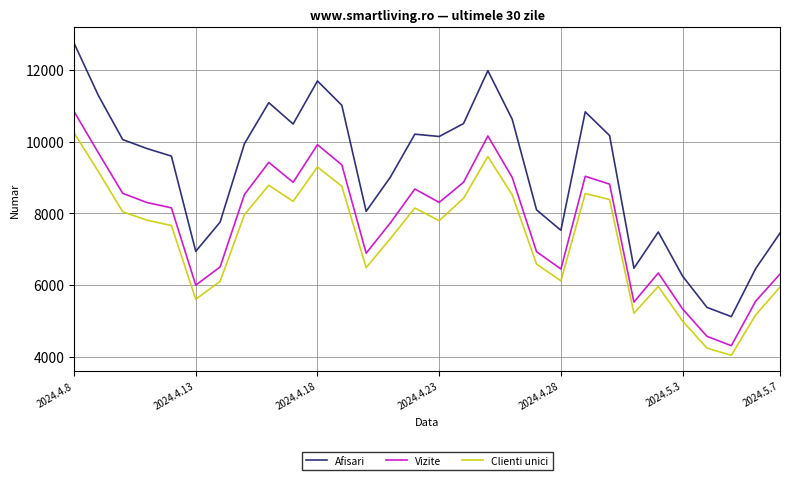

Count the number of categories in the chart.

30